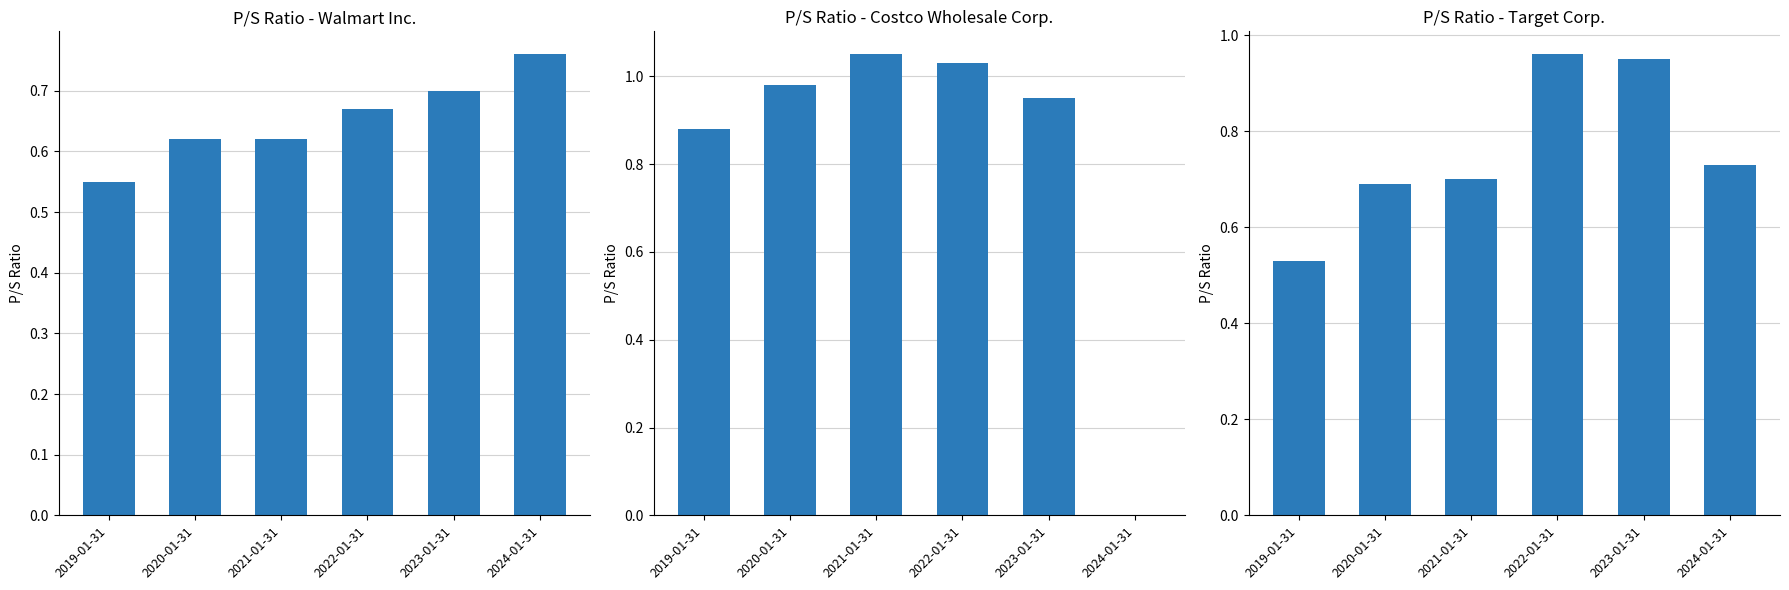

List the series in order of their peak value, highest first.

Costco Wholesale Corp., Target Corp., P/S Ratio